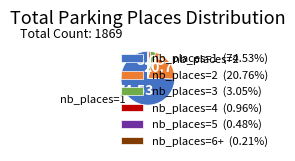

Is the sum of nb_places=5 (0.48%) and nb_places=3 (3.05%) greater than half?

No